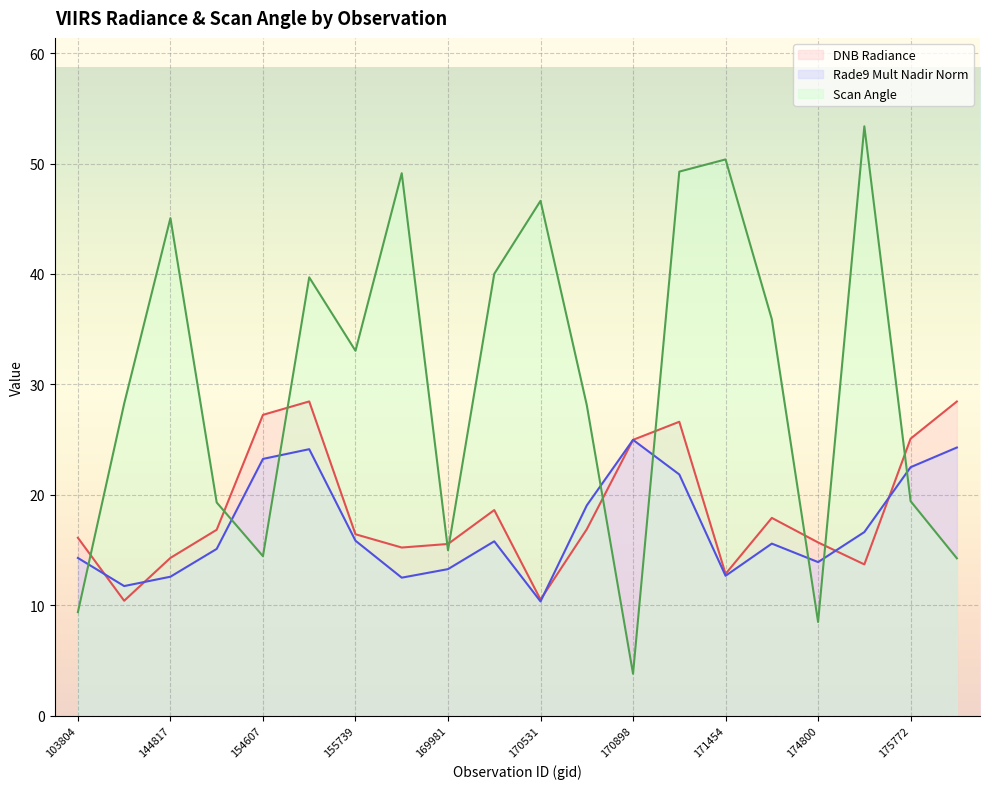

Read the scan_angle value at 154803.

39.7